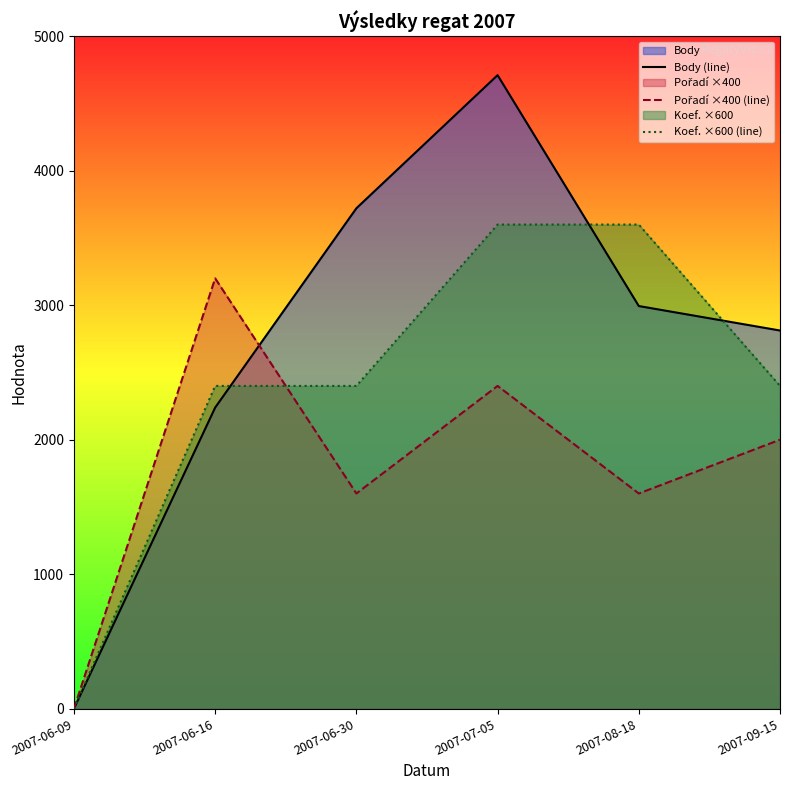

At how many categories does at least one series exceed 3952?

1